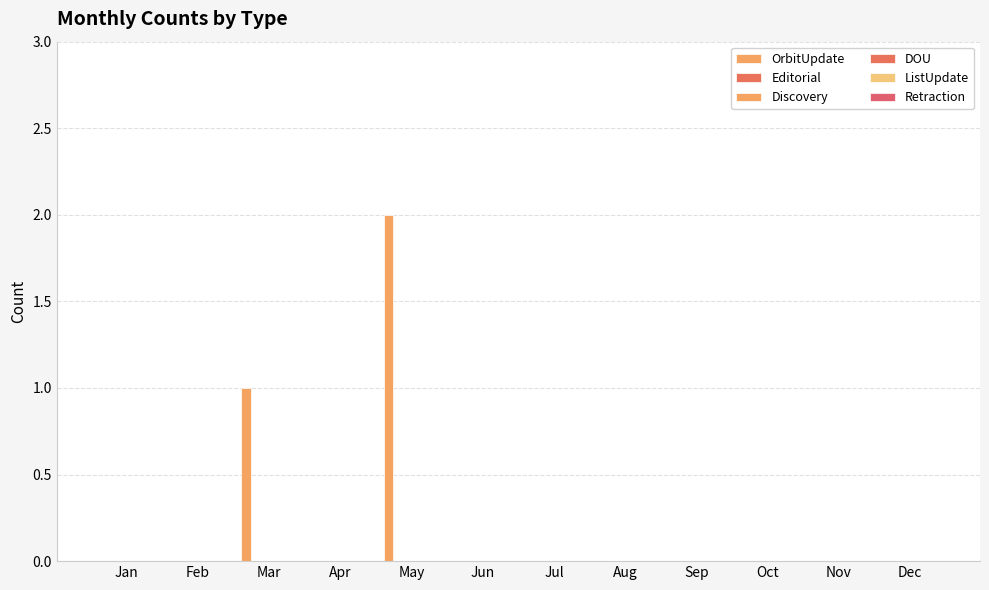

Count the number of categories in the chart.

12